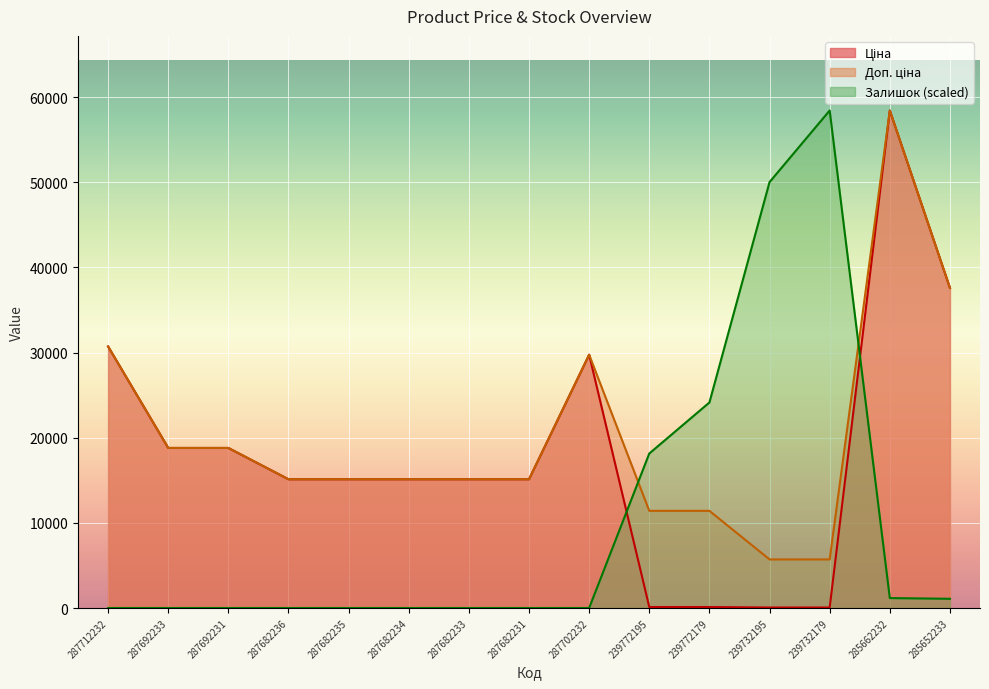

Where does the Ціна series first go above 15120?

287712232